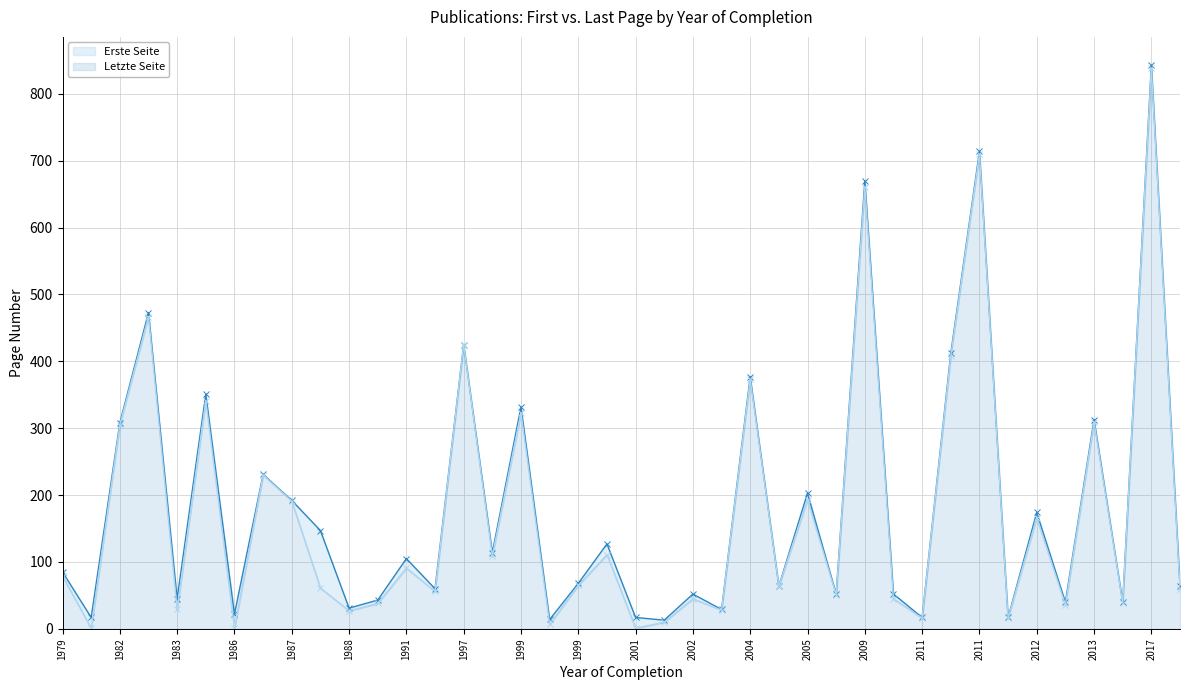

What is the smallest value displayed?

1